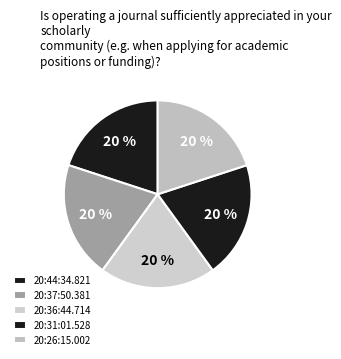

Does any single category account for the majority?

No